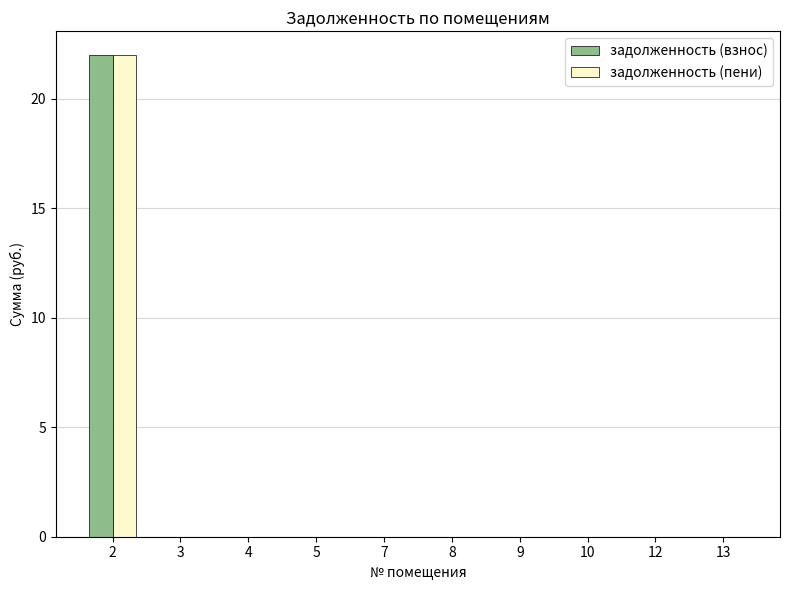

What is the maximum value for задолженность (взнос)?

22.0